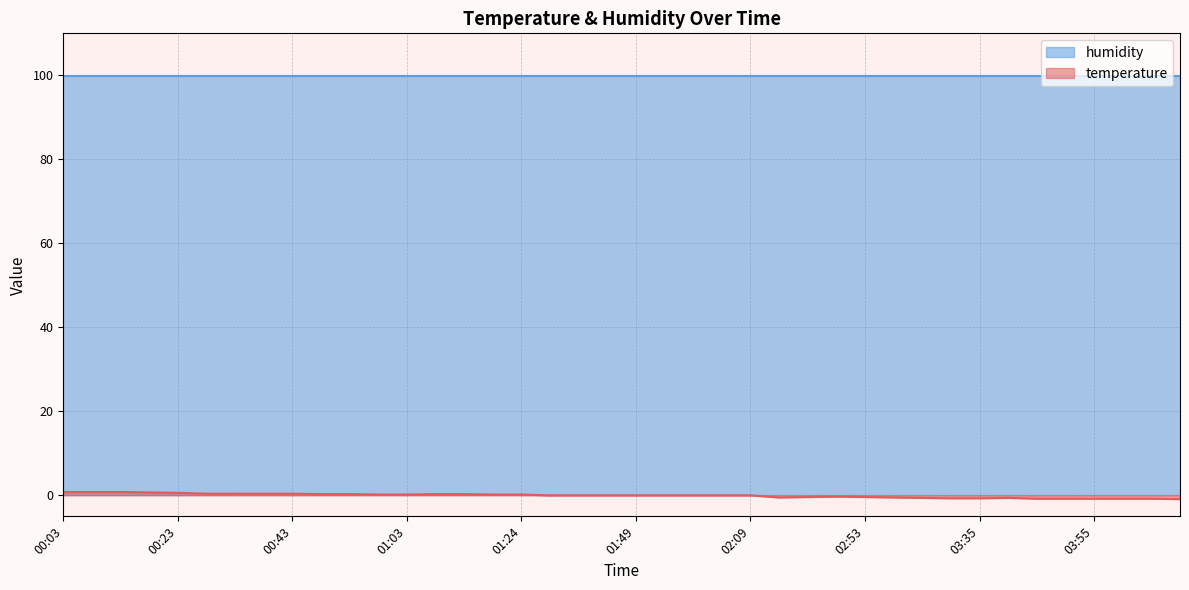

Does the chart have visible grid lines?

Yes